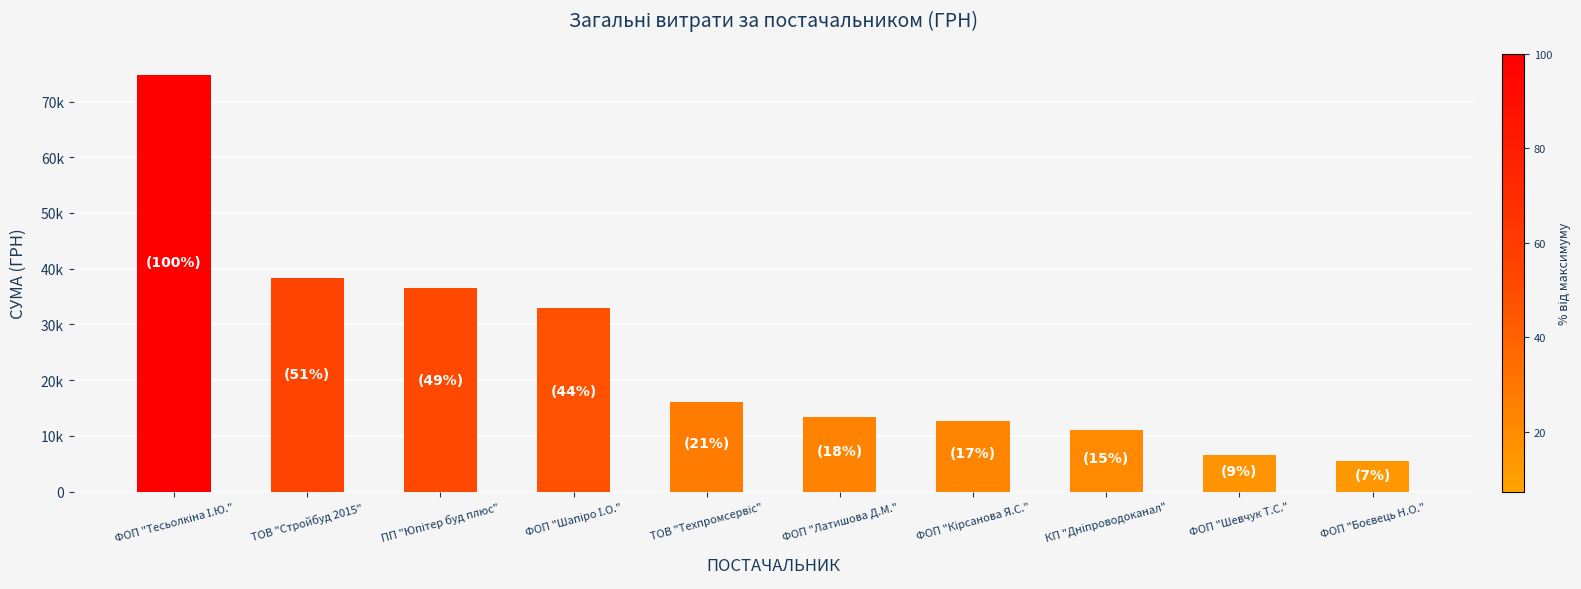

List the labels in order of value, largest first.

ФОП "Тесьолкіна І.Ю.", ТОВ "Стройбуд 2015", ПП "Юпітер буд плюс", ФОП "Шапіро І.О.", ТОВ "Техпромсервіс", ФОП "Латишова Д.М.", ФОП "Кірсанова Я.С.", КП "Дніпроводоканал", ФОП "Шевчук Т.С.", ФОП "Боєвець Н.О."